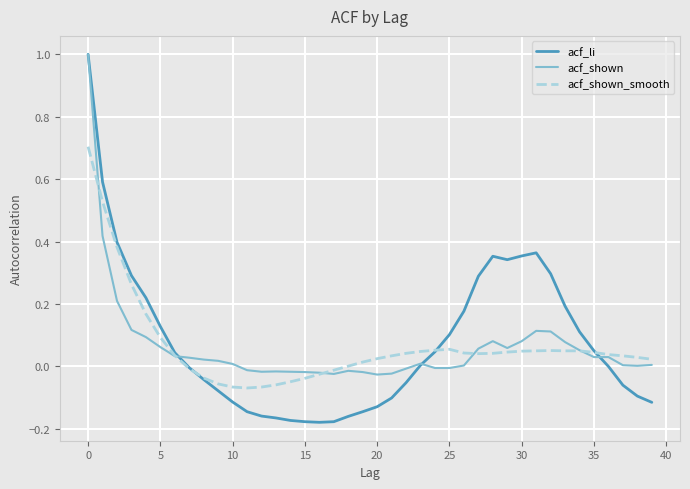

What is the greatest value displayed?

1.0